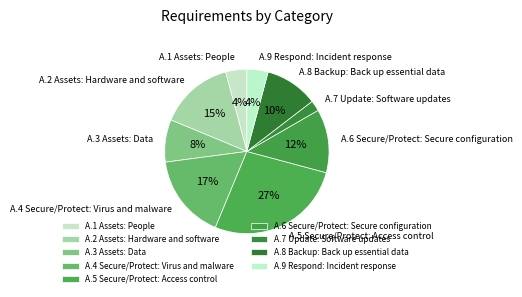

To the nearest percent, what portion does A.3 Assets: Data represent?

8%